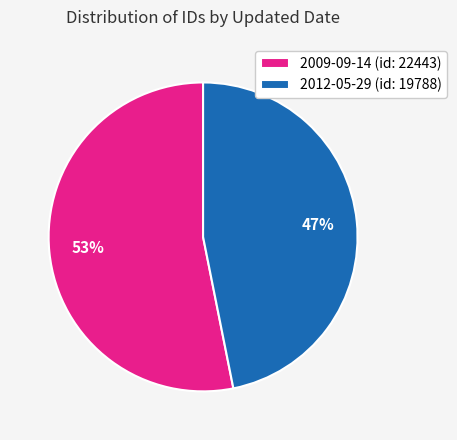

To the nearest percent, what is the average slice percentage?

50%